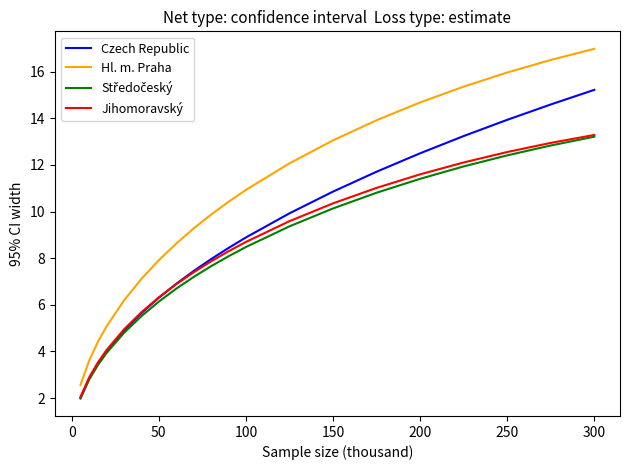

True or false: Hl. m. Praha and Jihomoravský intersect in this chart.

False